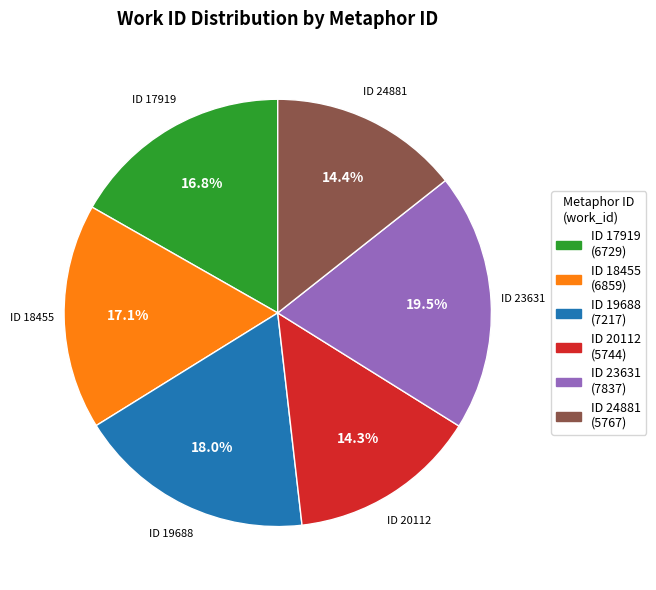

Does any single category account for the majority?

No